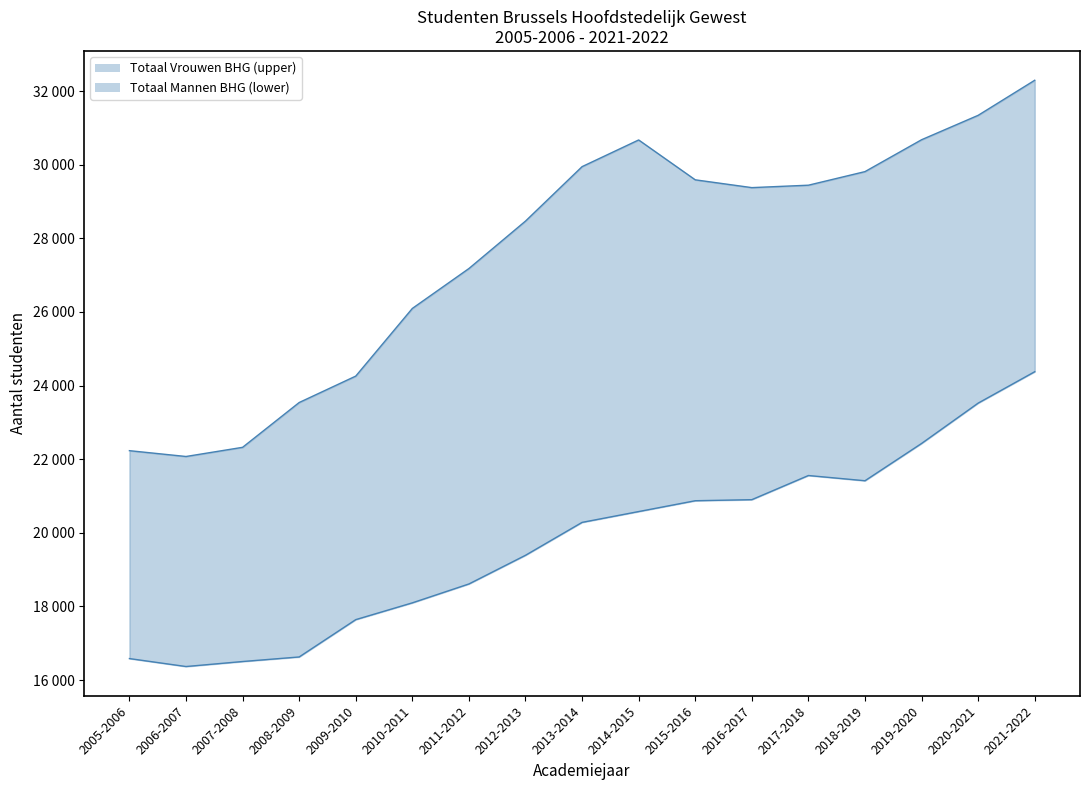

Which category has the lowest value in the Totaal Mannen BHG line series?

2006-2007